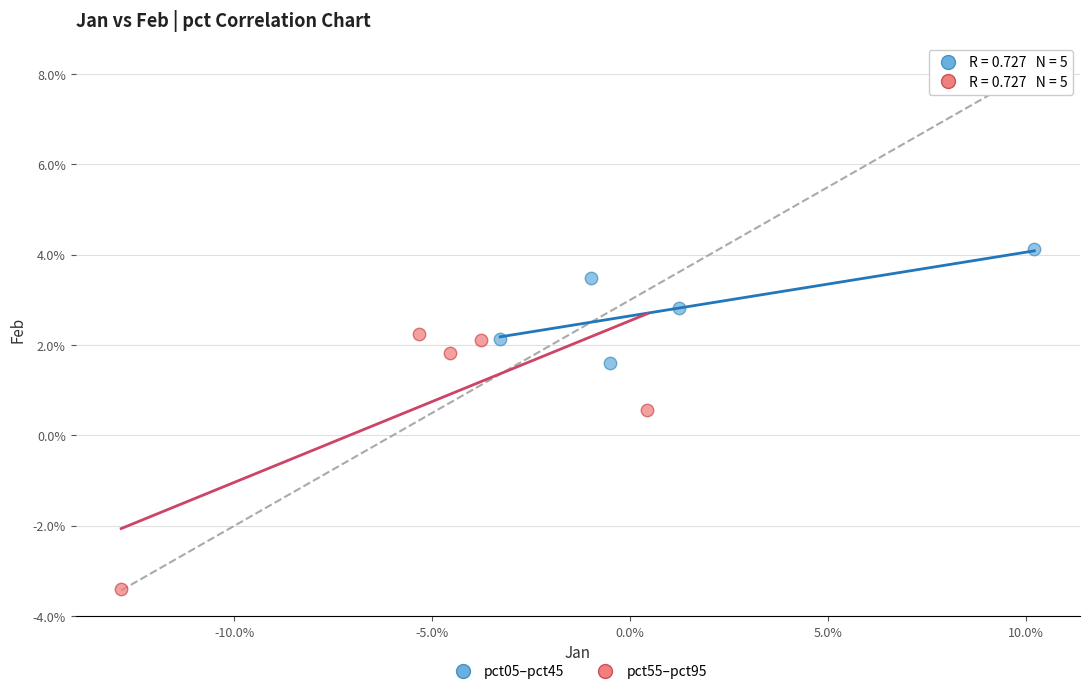

What are all the series names shown in the legend?

pct05–pct45, pct55–pct95